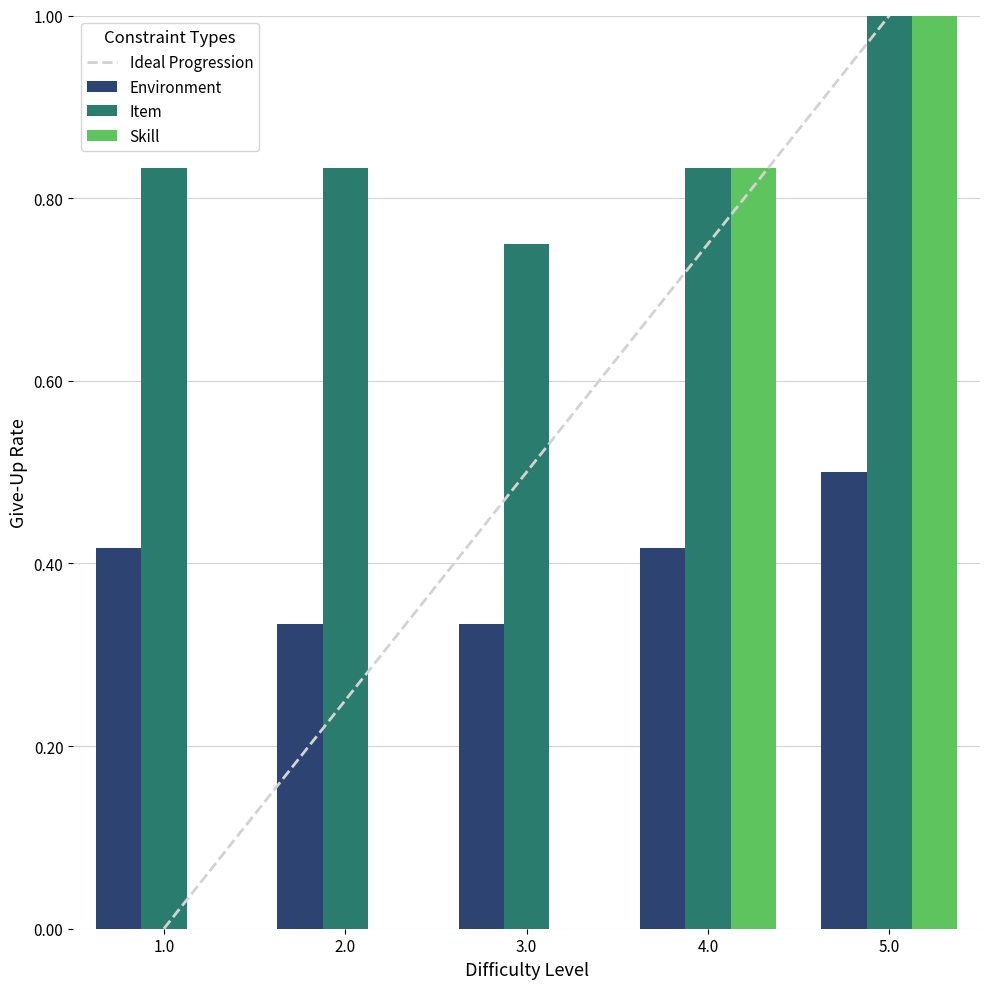

Where is Item nearest to the value 0?

3.0